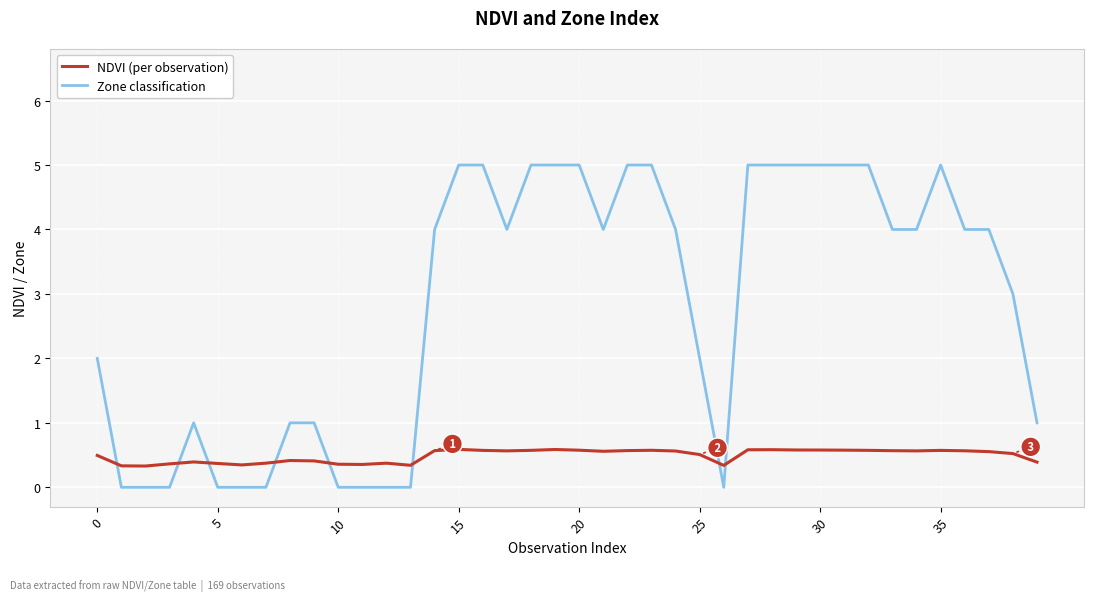

How many distinct data groups are displayed?

2